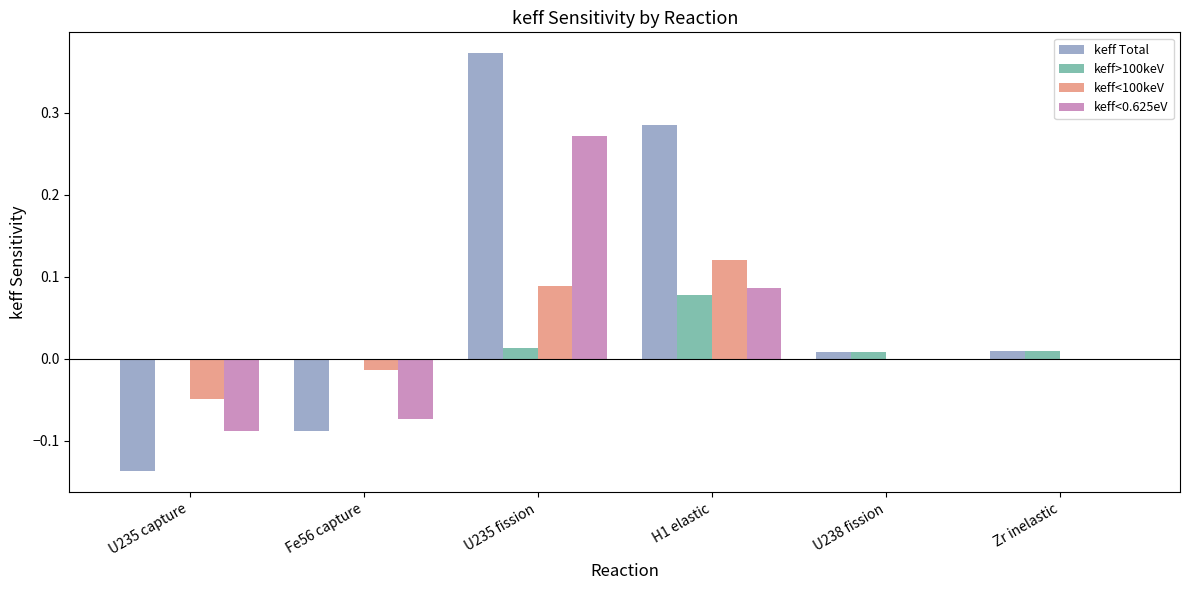

True or false: keff Total has a value of 0.0 at Zr inelastic.

True